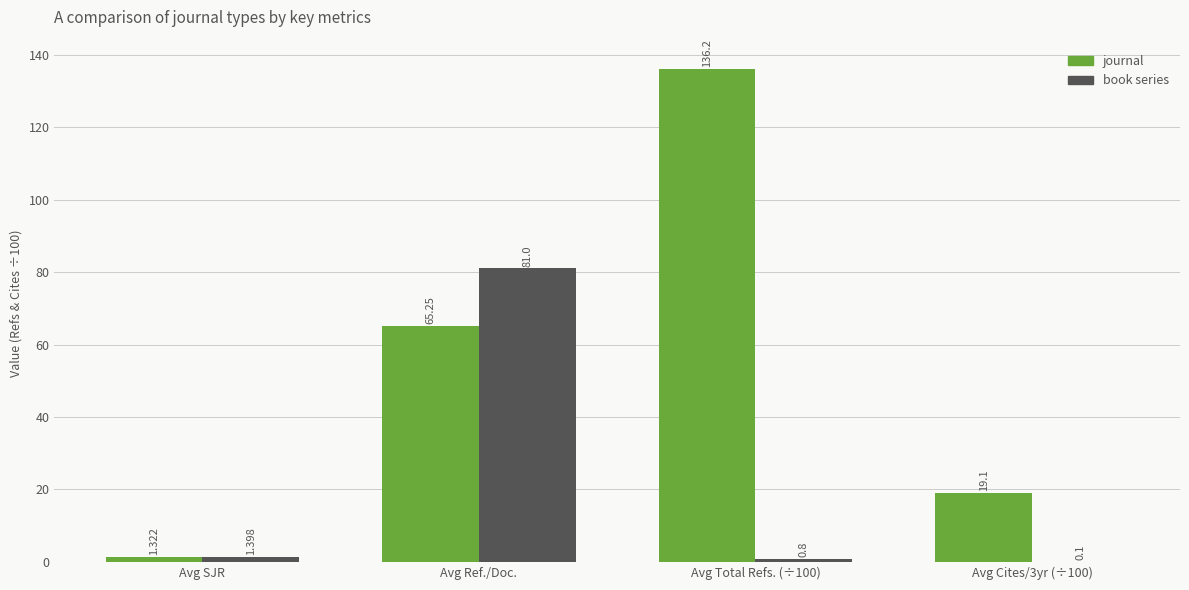

At which category is the sum across all series the highest?

Avg Ref./Doc.